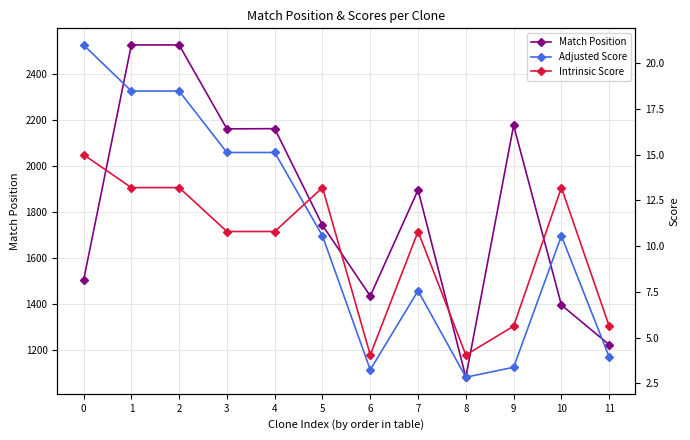

Reading left to right, what are all the values shown in this chart?

Match Position: 0=1504.0	1=2525.0	2=2525.0	3=2161.0	4=2162.0	5=1743.0	6=1436.0	7=1896.0	8=1084.0	9=2176.0	10=1397.0	11=1225.0
Adjusted Score: 0=21.0	1=18.5	2=18.5	3=15.1	4=15.1	5=10.6	6=3.2	7=7.6	8=2.8	9=3.4	10=10.6	11=3.9
Intrinsic Score: 0=15.0	1=13.2	2=13.2	3=10.8	4=10.8	5=13.2	6=4.0	7=10.8	8=4.0	9=5.6	10=13.2	11=5.6